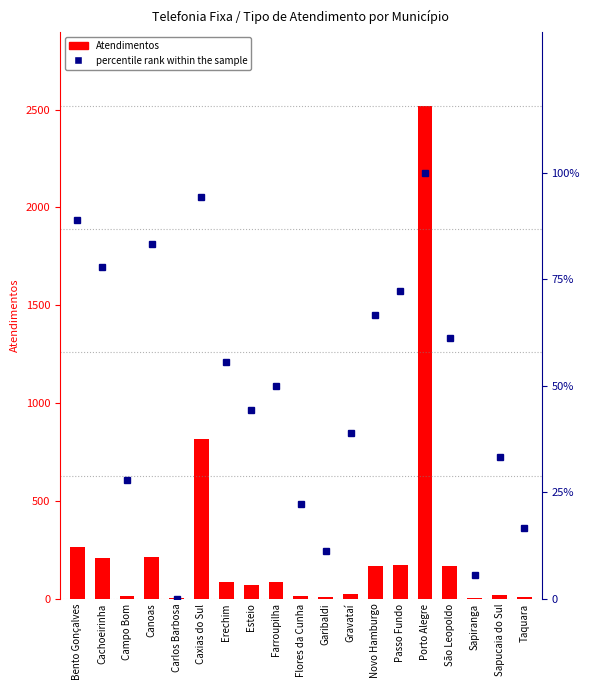

What is the label of the 19th bar from the left?

Taquara